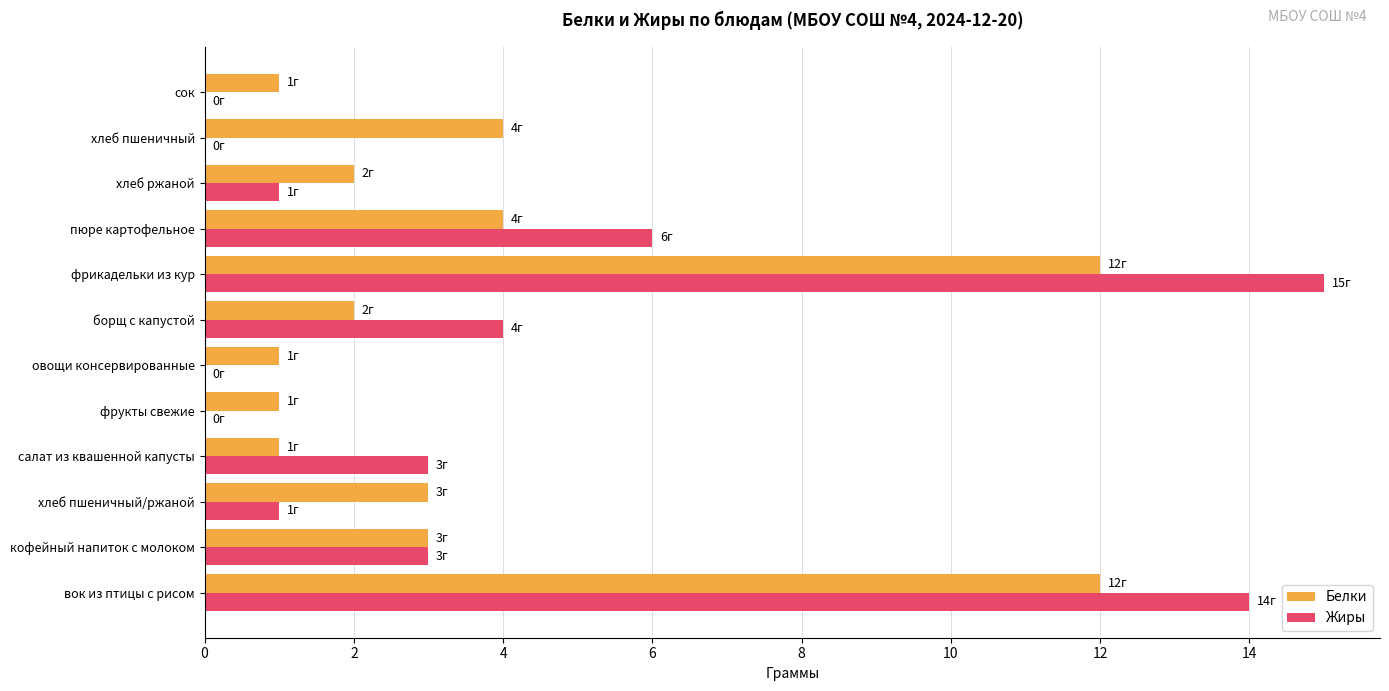

Between пюре картофельное and сок, which series saw the biggest shift?

Жиры